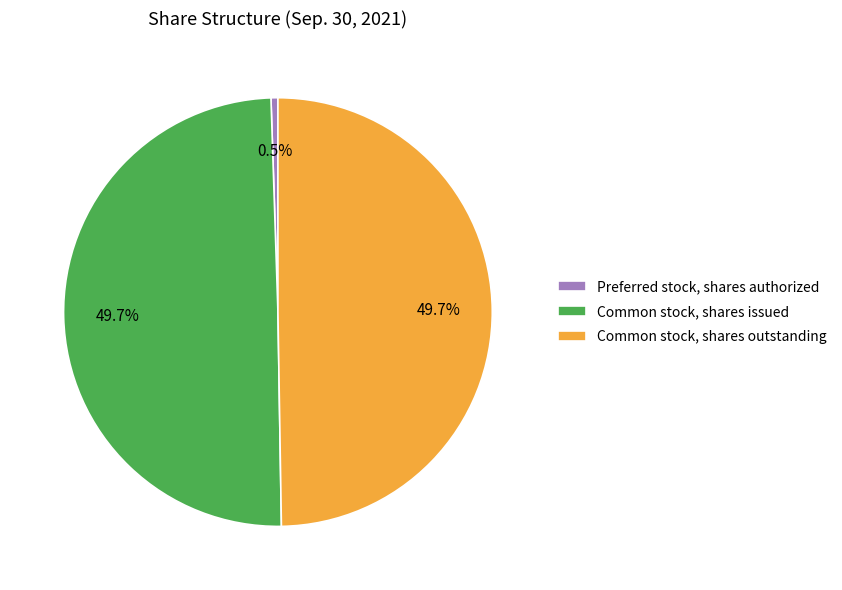

To the nearest percent, what is the average slice percentage?

33%